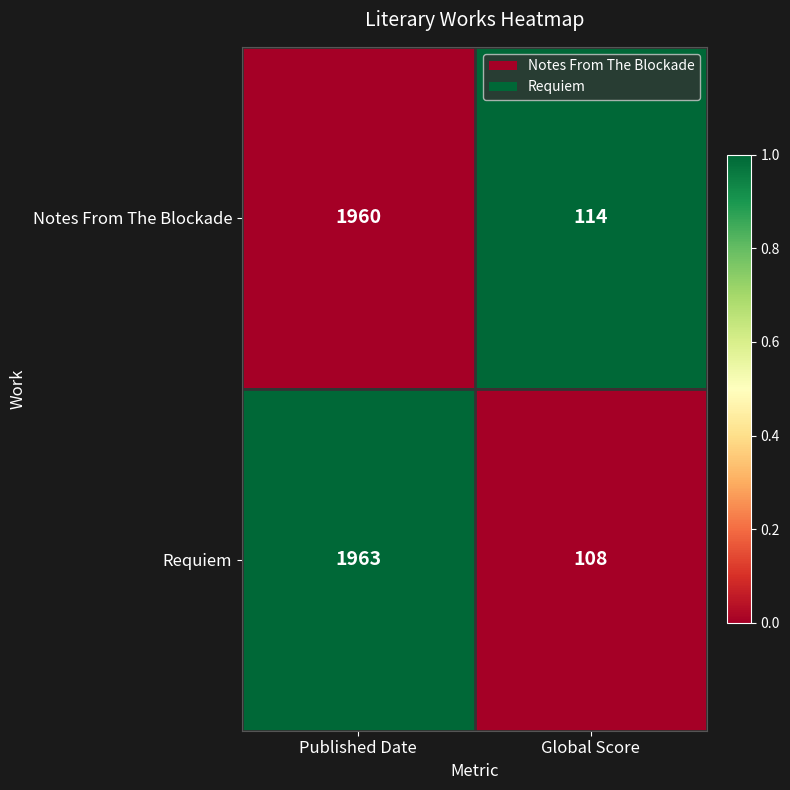

List the series in order of their peak value, highest first.

Requiem, Notes From The Blockade